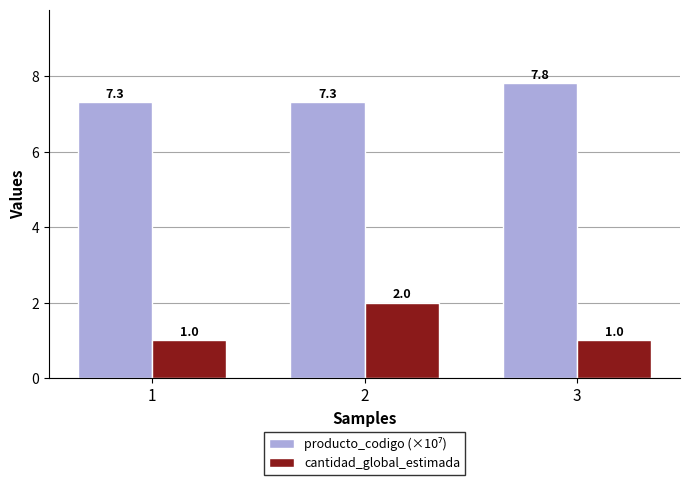

What is the maximum value for cantidad_global_estimada?

2.0